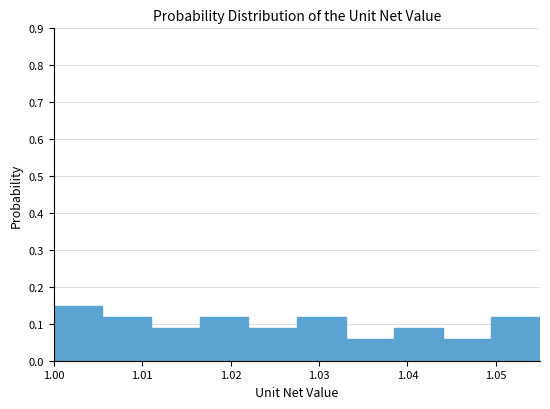

Over which range of the x-axis is the bar tallest?

1.000 to 1.006